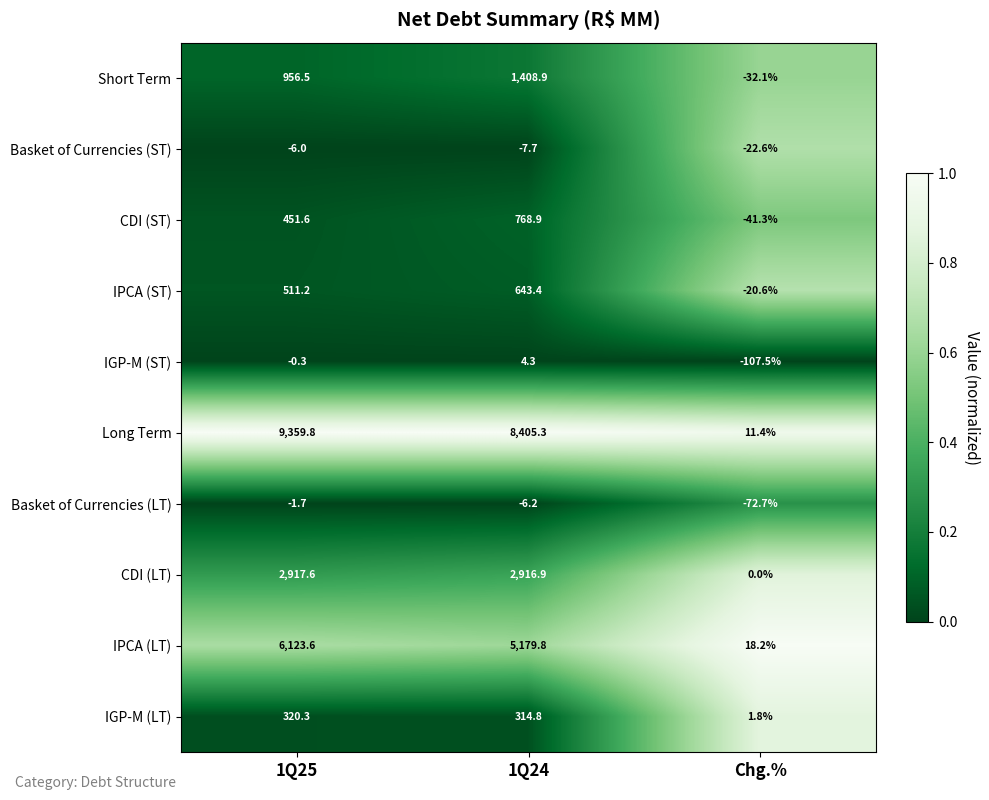

What is the maximum value shown in the chart?

9359.8